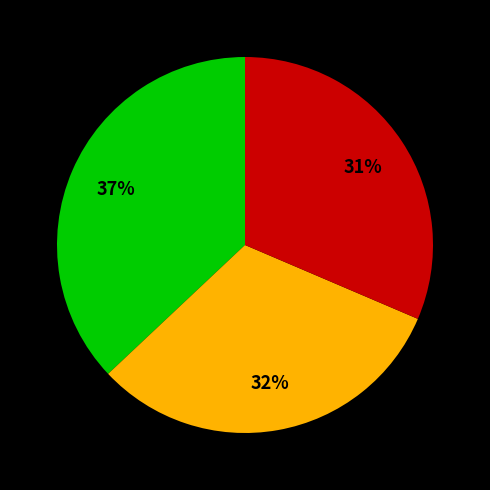

How many segments does this pie chart have?

3